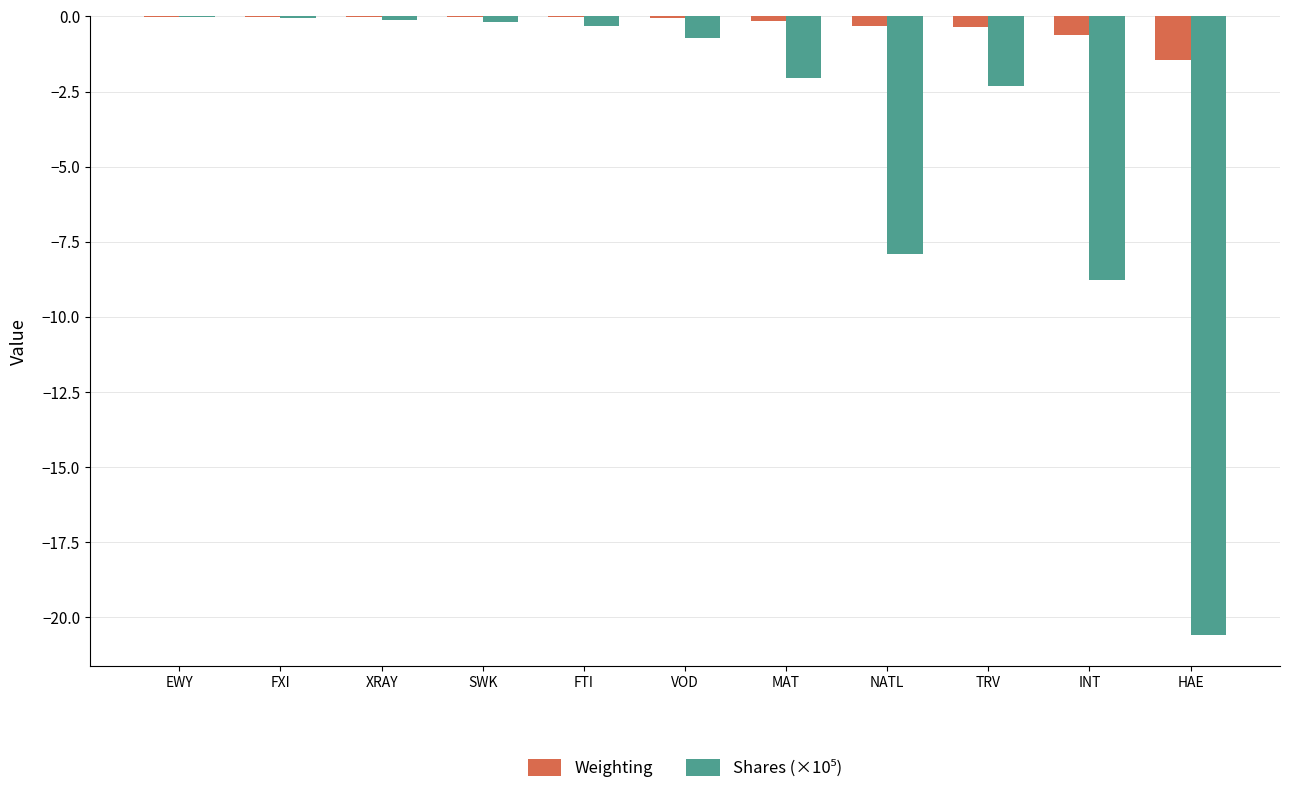

Which series has the largest total across all categories?

Weighting